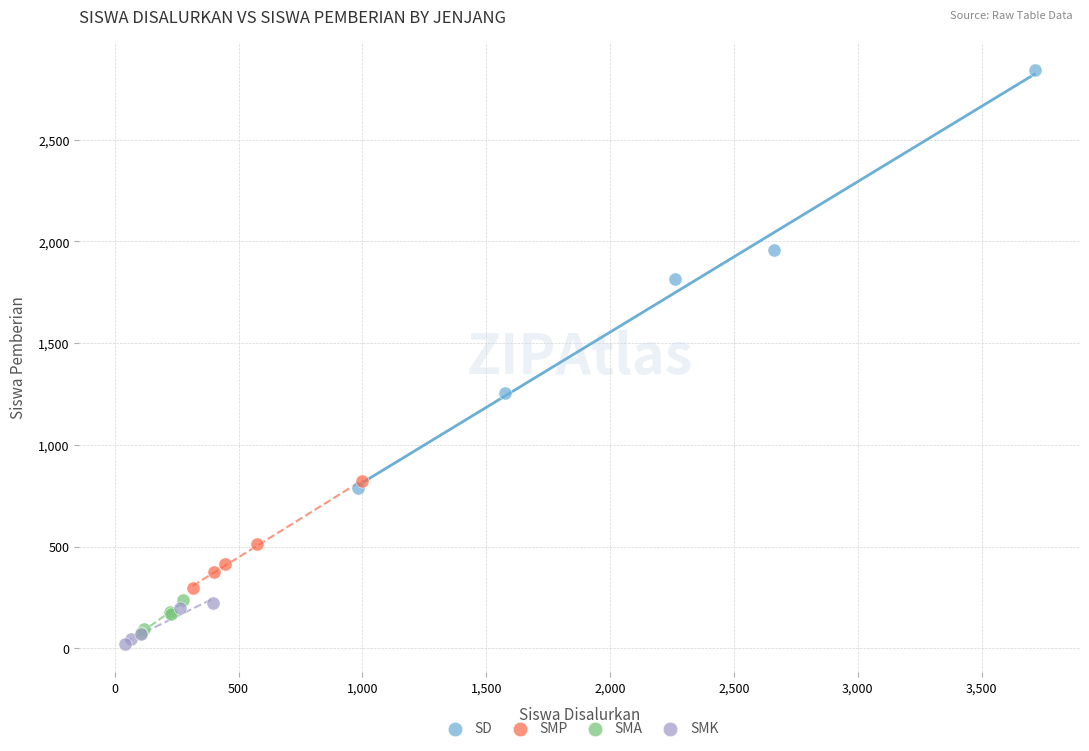

Which series contains the lowest Y value?

SMK